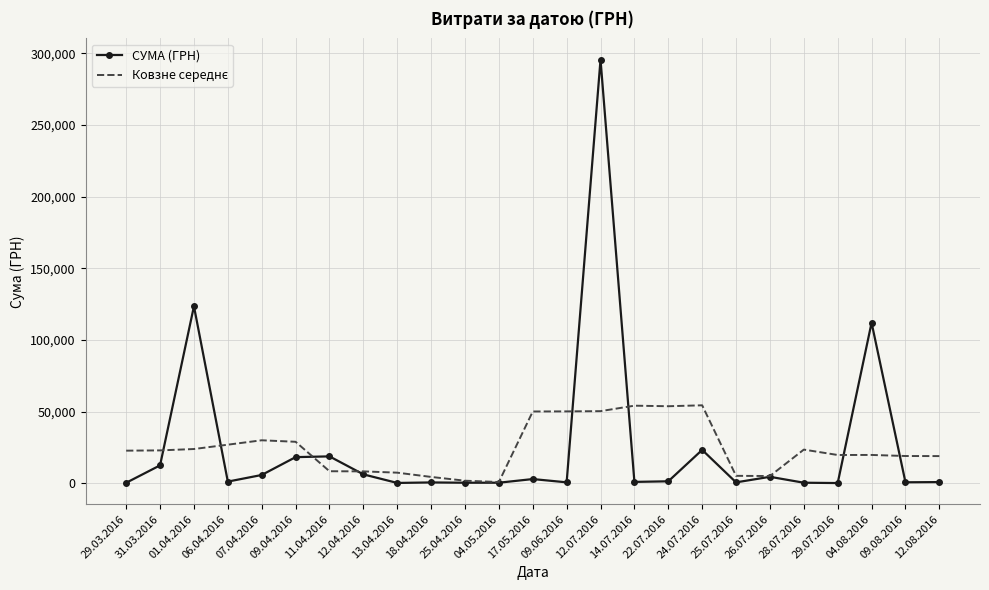

What is the greatest value displayed?

295638.6